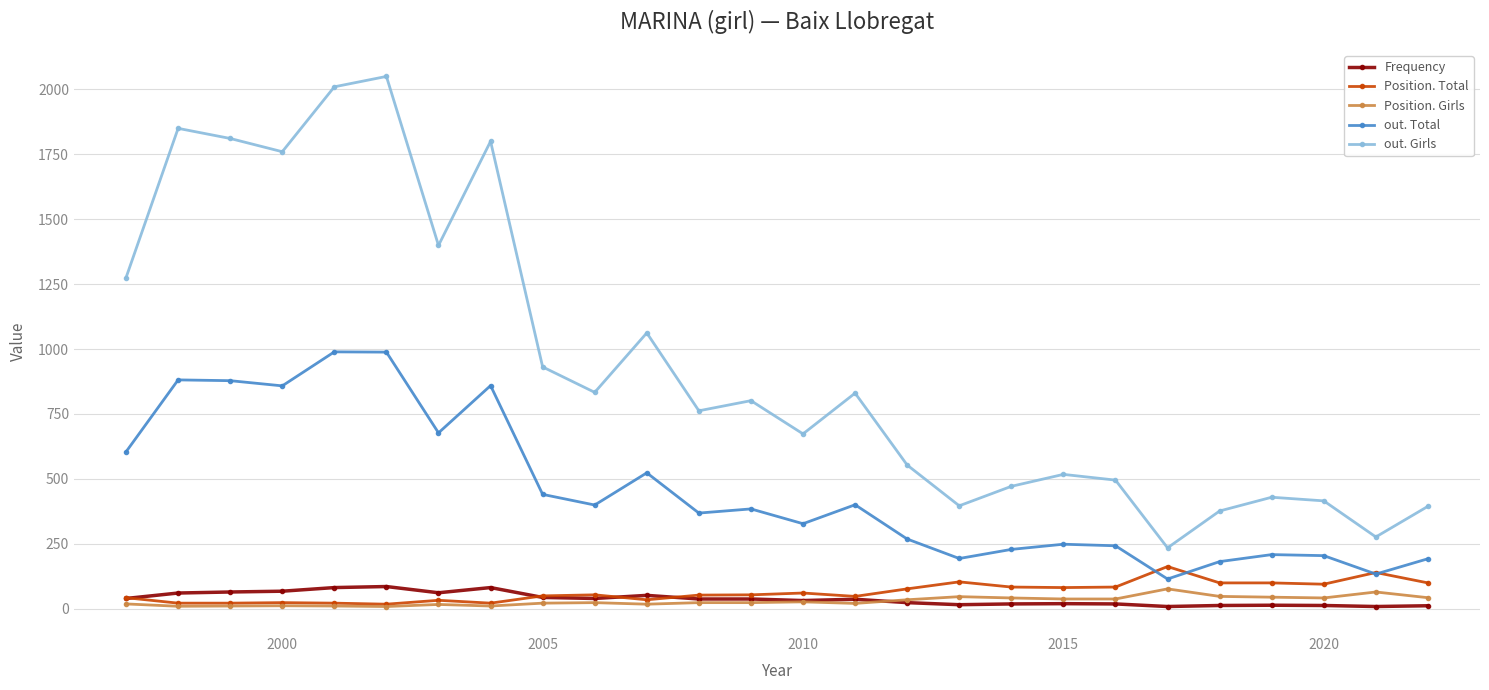

True or false: out. Girls has more than 2 points higher than both neighbors.

True